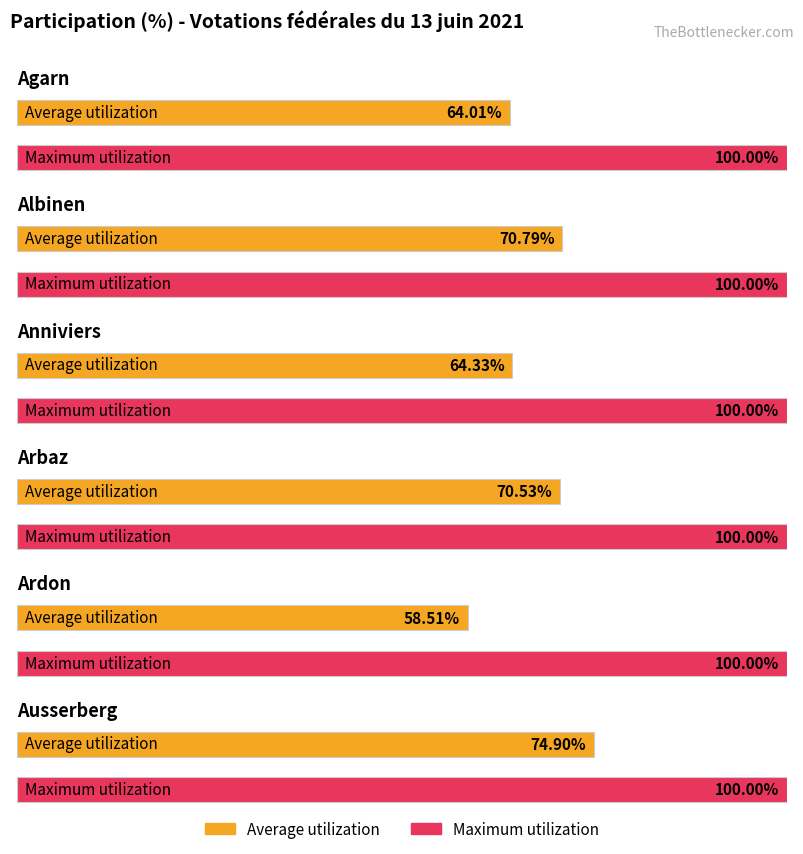

What is the total value across all series at Arbaz?

170.5